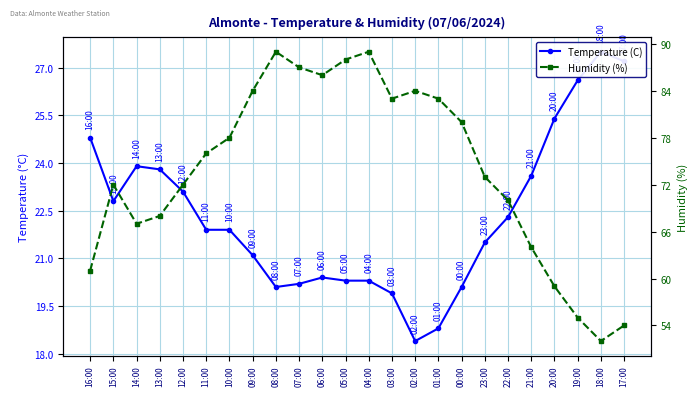

True or false: Humidity (%) and Temperature (C) intersect in this chart.

False